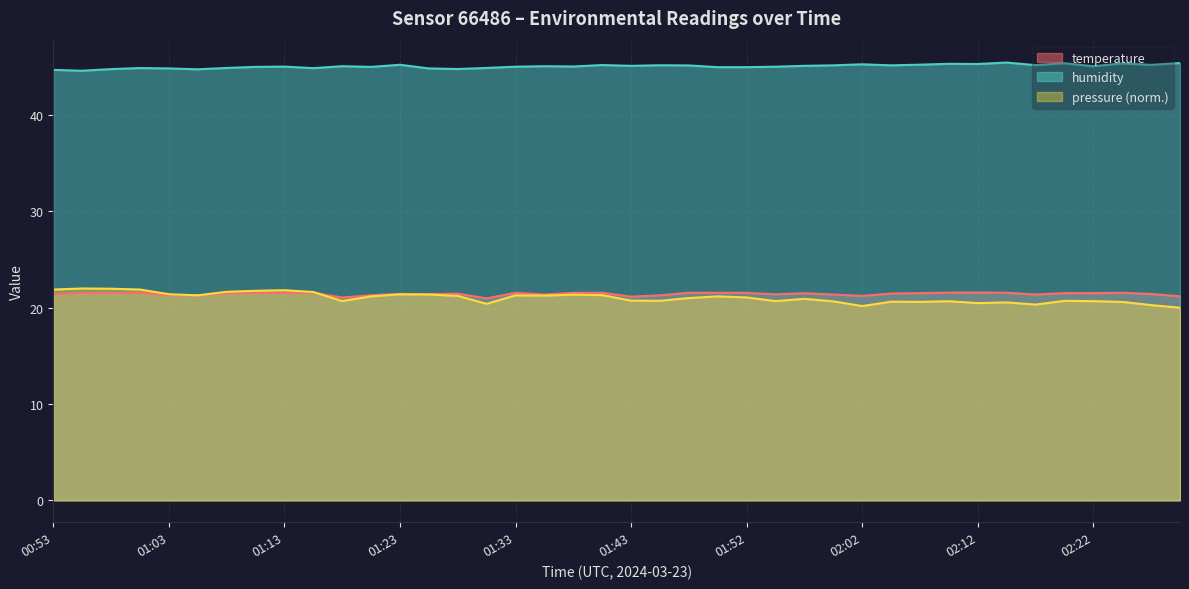

What is the approximate value of temperature at 01:03?

21.3